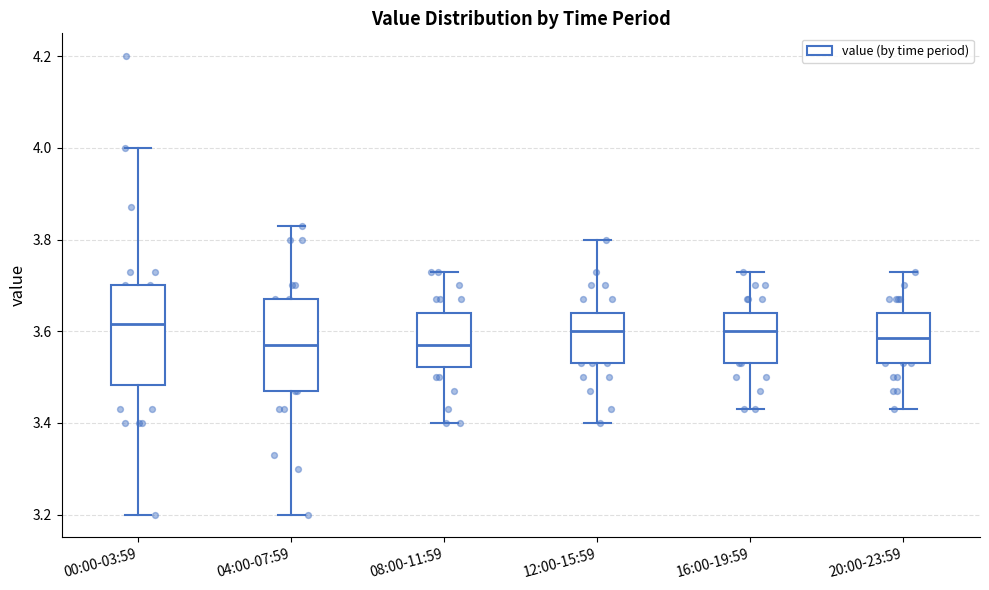

Reading left to right, transcribe this box plot: for each box, give where its median line is, the range the box spans, and where its two whiskers end, as read against the y-axis. The values are not printed on the chart, so give them approximately, as read against the axis.

00:00-03:59: median 3.62, box 3.48 to 3.70, whiskers 3.20 to 4.00
04:00-07:59: median 3.58, box 3.48 to 3.68, whiskers 3.20 to 3.84
08:00-11:59: median 3.58, box 3.52 to 3.64, whiskers 3.40 to 3.74
12:00-15:59: median 3.60, box 3.54 to 3.64, whiskers 3.40 to 3.80
16:00-19:59: median 3.60, box 3.54 to 3.64, whiskers 3.44 to 3.74
20:00-23:59: median 3.58, box 3.54 to 3.64, whiskers 3.44 to 3.74